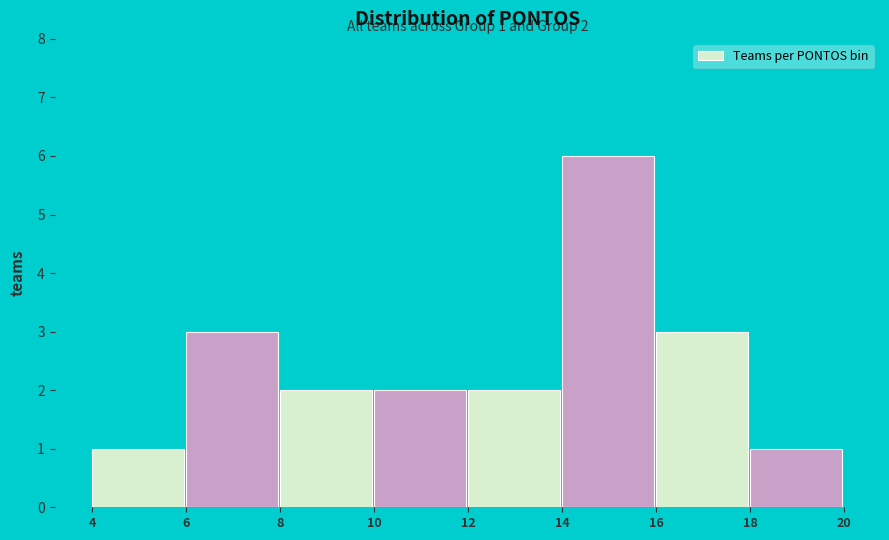

Over which range of the x-axis is the bar tallest?

14 to 16